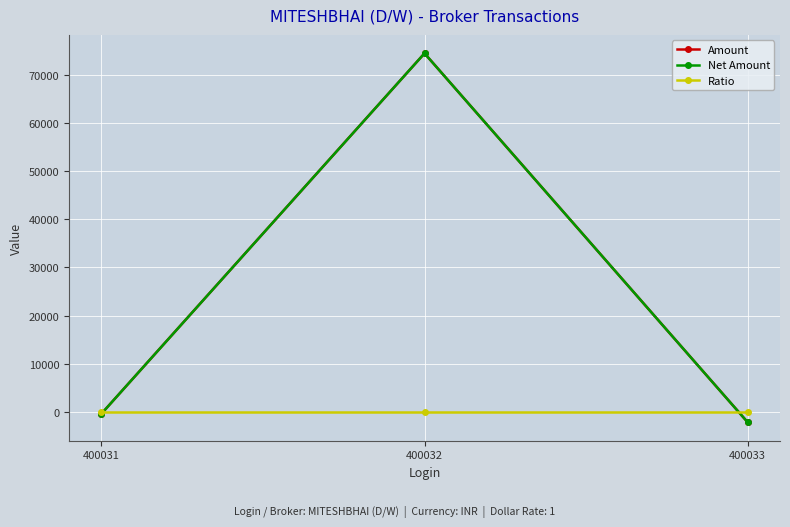

What is the sum of the Net Amount values at 400032 and 400031?

74057.5